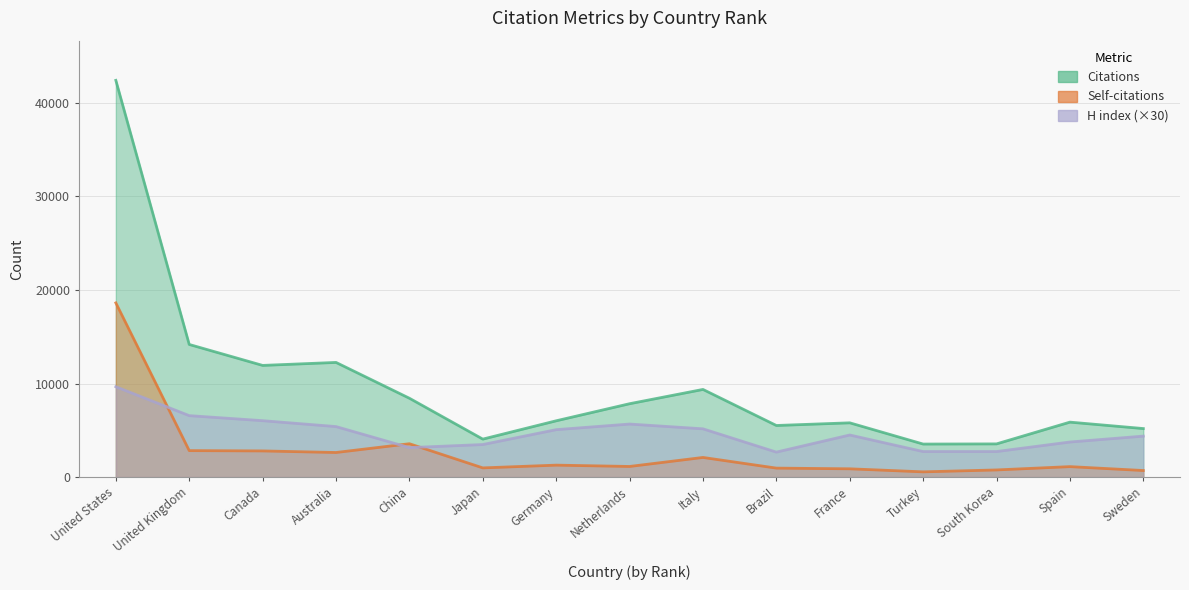

What is the total value across all series at United Kingdom?

23578